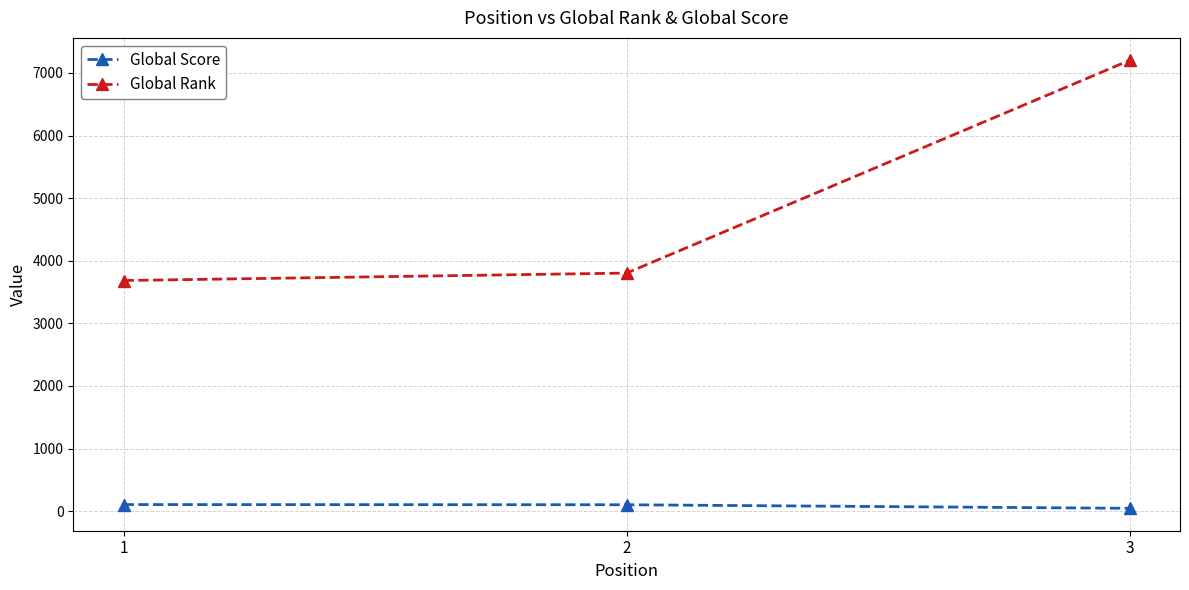

What is the approximate value of Global Rank at 1?

3684